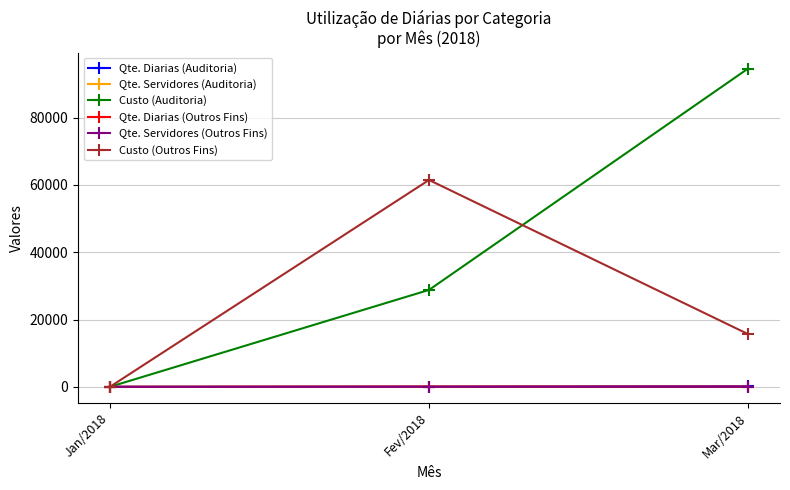

What is the label of the 2nd point from the left?

Fev/2018